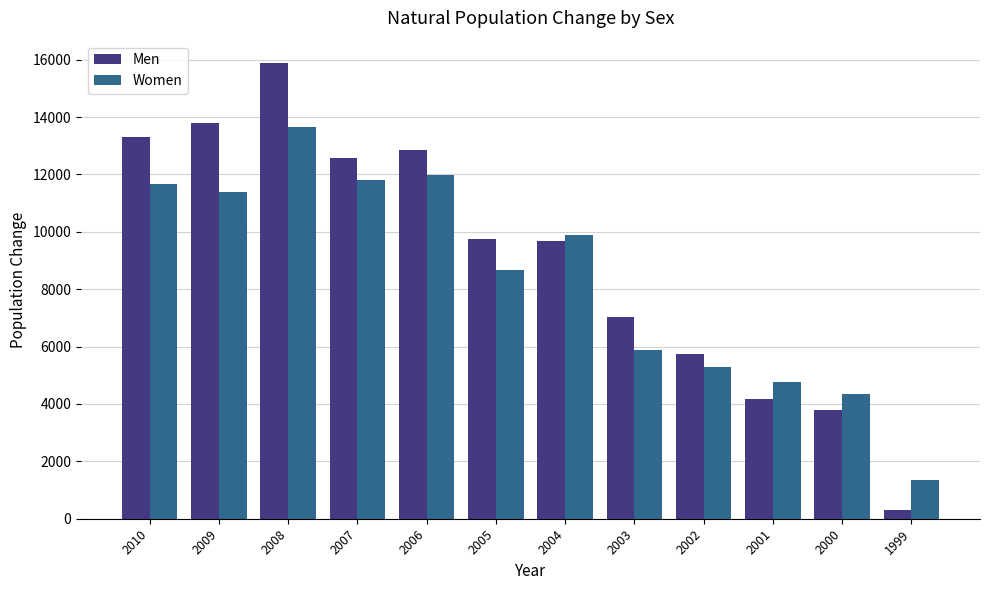

What is the value of the Women bar at the 10th from the left?

4760